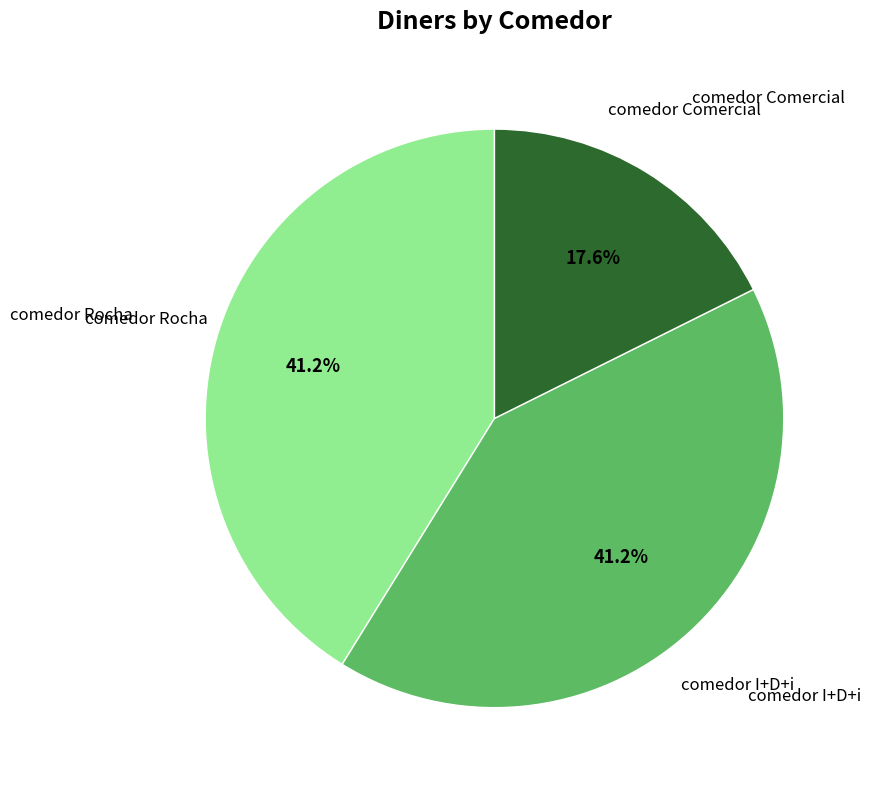

What percentage is the comedor Rocha slice, to the nearest percent?

41%